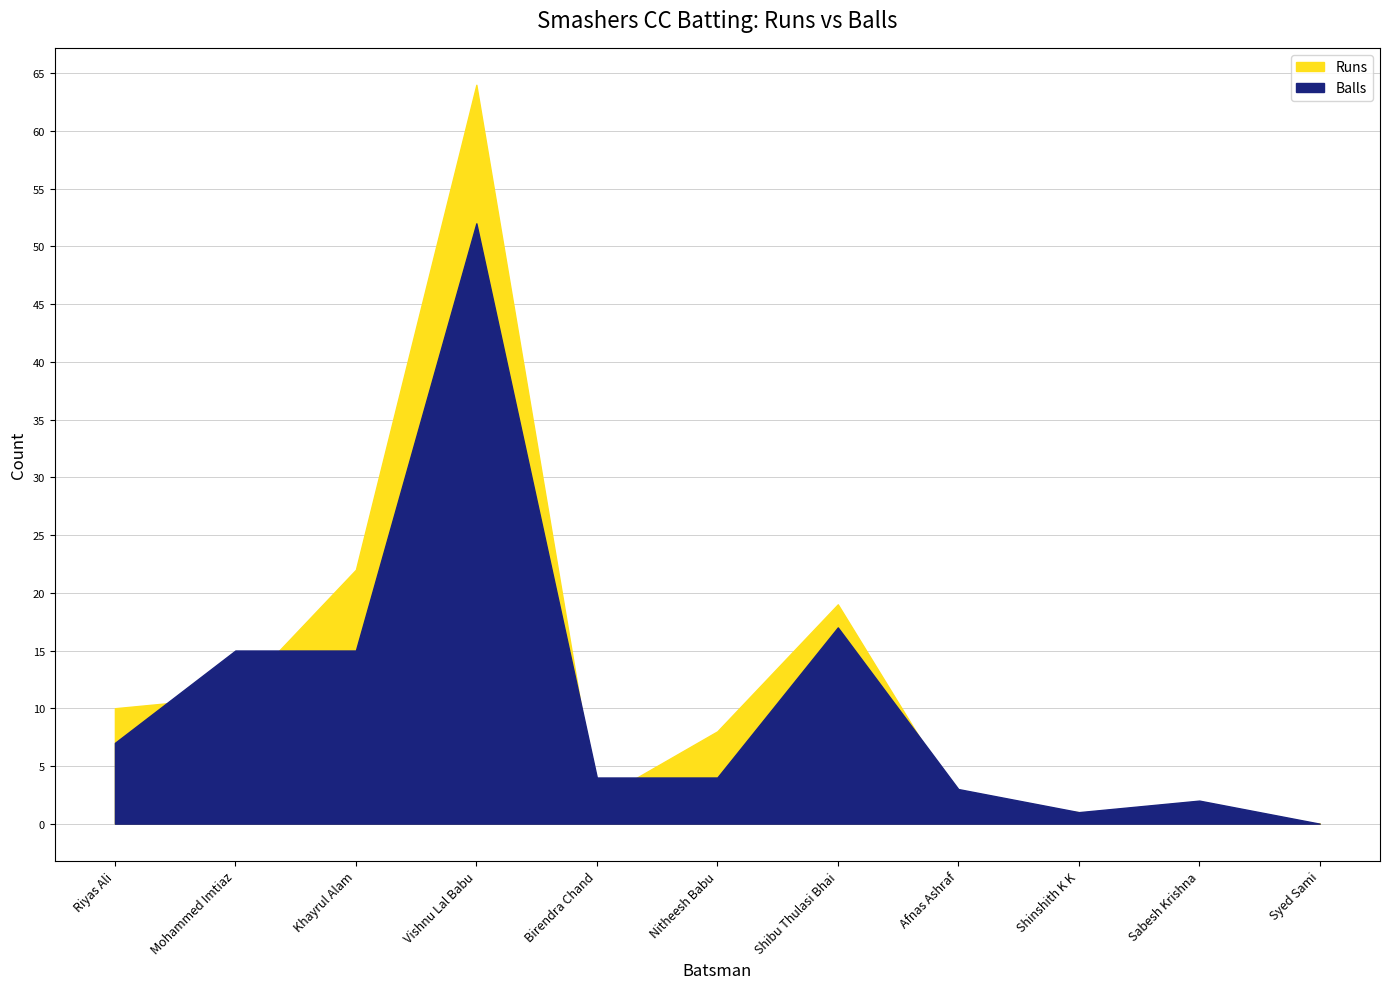

Between Khayrul Alam and Mohammed Imtiaz, which is larger?

Khayrul Alam